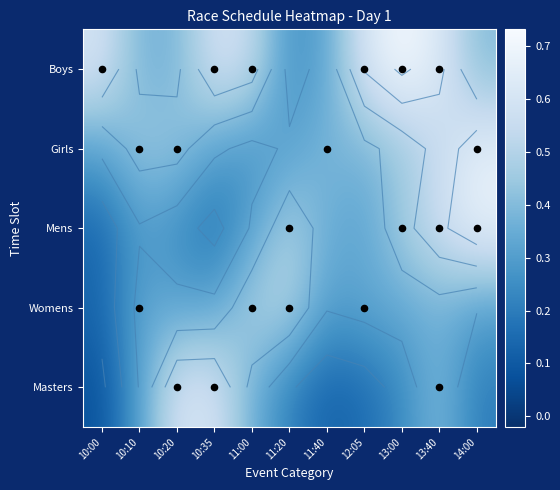

The value of Girls at 11:40 is 0.6. True or false?

False